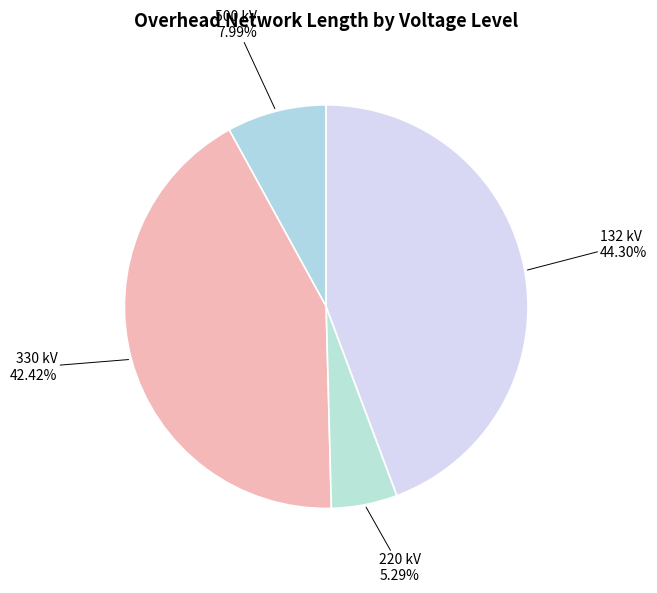

Does any single category account for the majority?

No